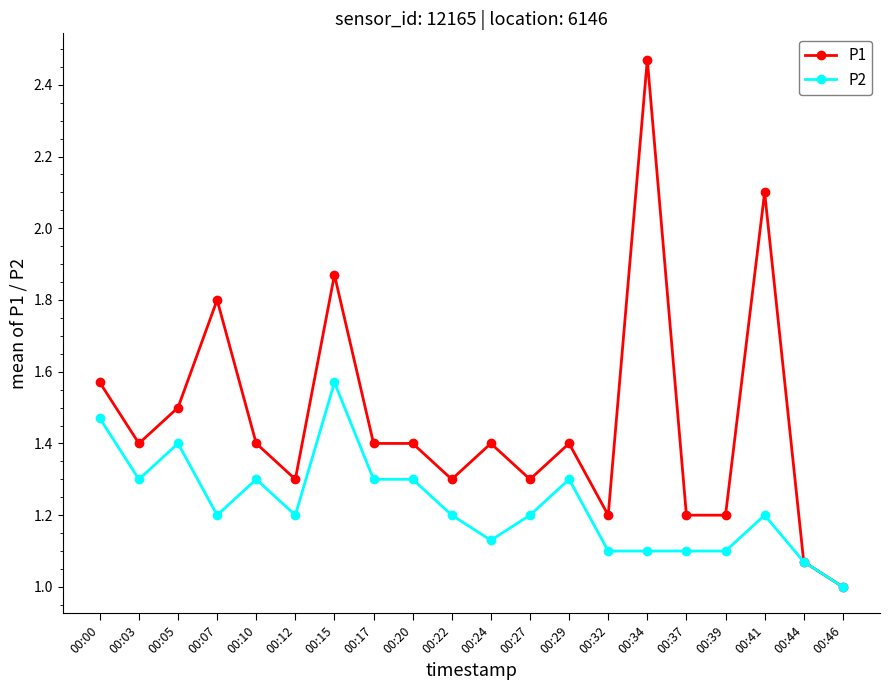

What is the average value of the P2 series?

1.2